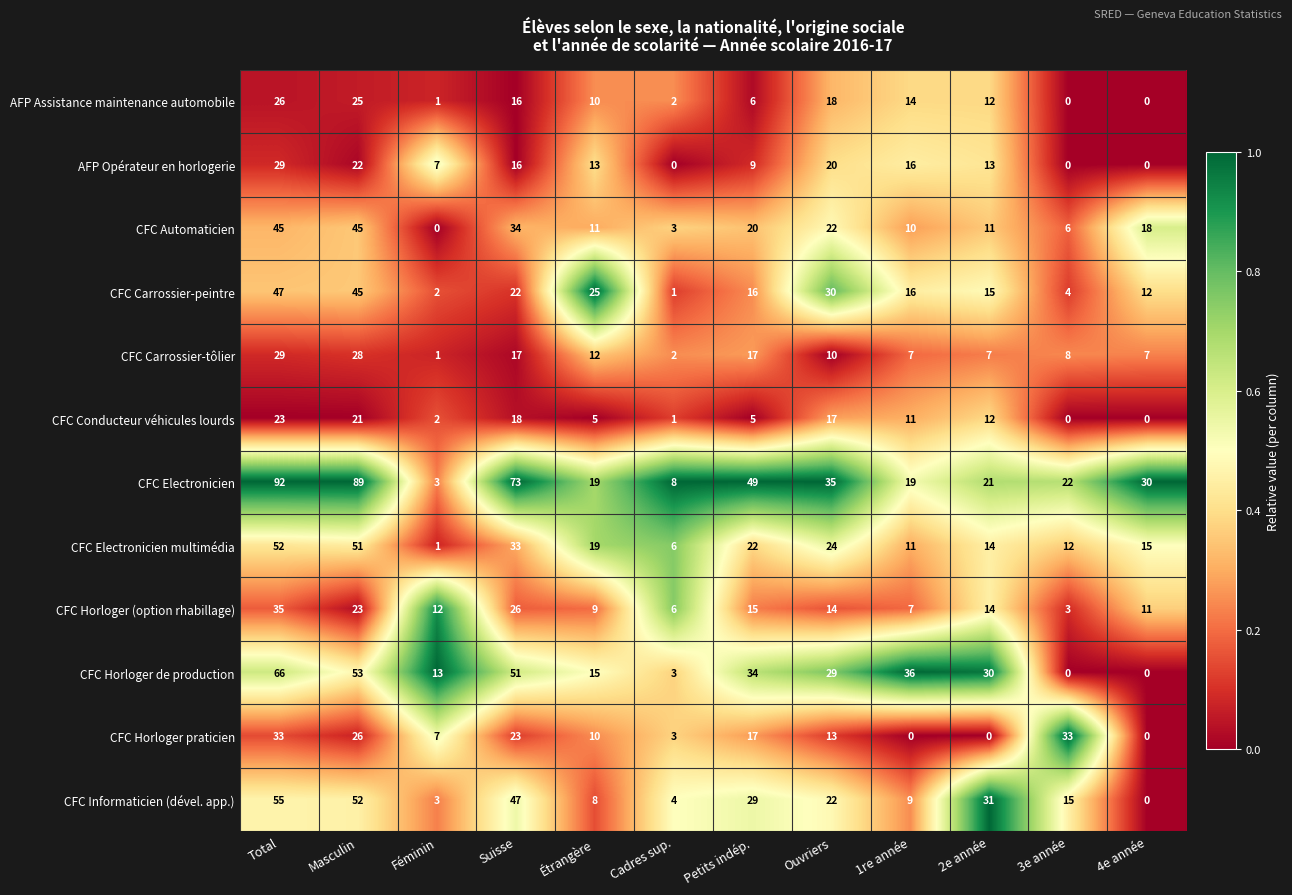

Between Total and Ouvriers, which series saw the biggest shift?

CFC Electronicien